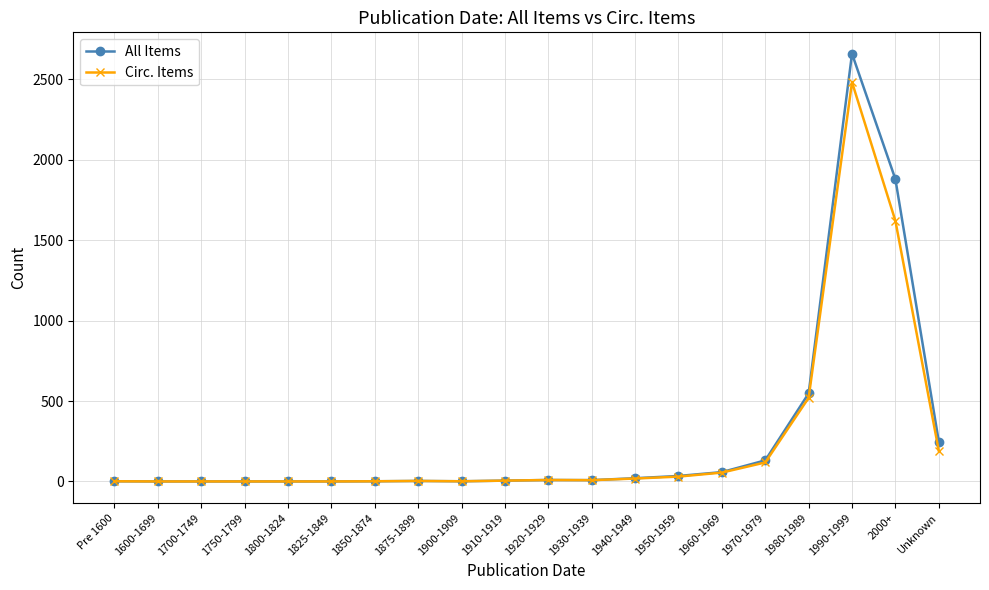

What is the label of the 10th point from the left?

1910-1919